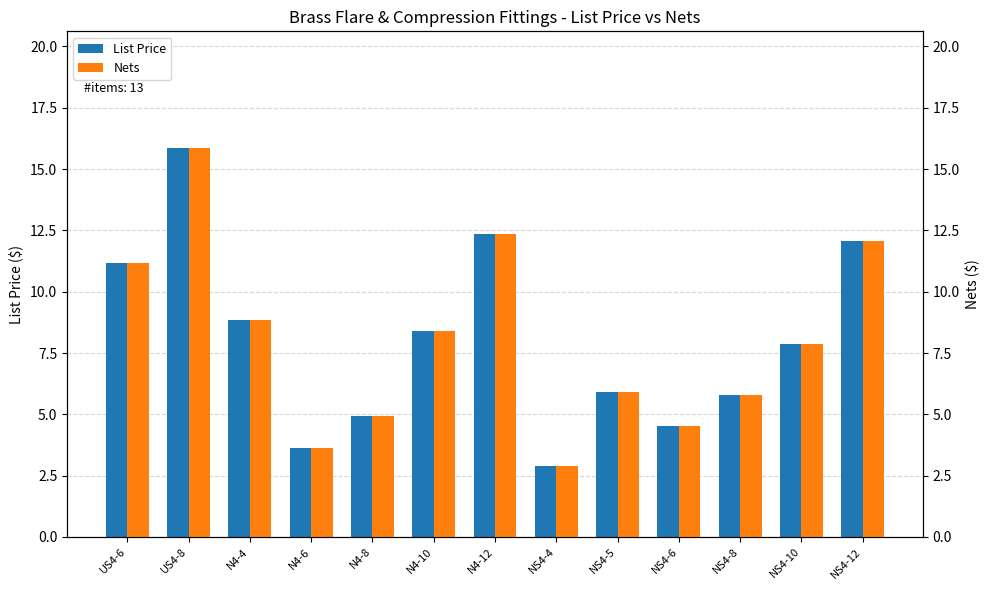

The Nets series shows 5.9 at NS4-5. True or false?

True